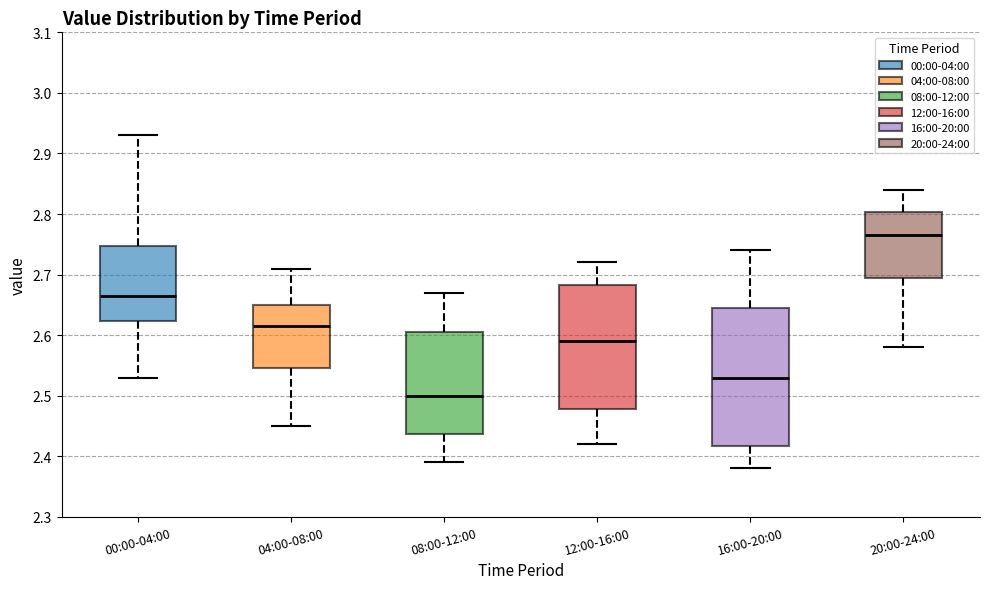

Reading left to right, transcribe this box plot: for each box, give where its median line is, the range the box spans, and where its two whiskers end, as read against the y-axis. The values are not printed on the chart, so give them approximately, as read against the axis.

00:00-04:00: median 2.67, box 2.62 to 2.75, whiskers 2.53 to 2.93
04:00-08:00: median 2.62, box 2.55 to 2.65, whiskers 2.45 to 2.71
08:00-12:00: median 2.50, box 2.44 to 2.61, whiskers 2.39 to 2.67
12:00-16:00: median 2.59, box 2.48 to 2.68, whiskers 2.42 to 2.72
16:00-20:00: median 2.53, box 2.42 to 2.65, whiskers 2.38 to 2.74
20:00-24:00: median 2.77, box 2.70 to 2.80, whiskers 2.58 to 2.84